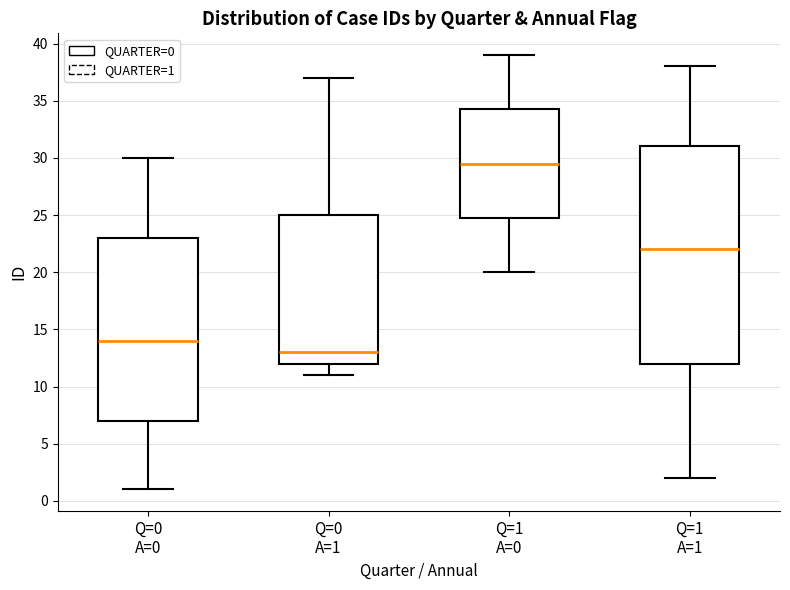

Reading left to right, transcribe this box plot: for each box, give where its median line is, the range the box spans, and where its two whiskers end, as read against the y-axis. The values are not printed on the chart, so give them approximately, as read against the axis.

Q=0 A=0: median 14.0, box 7.0 to 23.0, whiskers 1.0 to 30.0
Q=0 A=1: median 13.0, box 12.0 to 25.0, whiskers 11.0 to 37.0
Q=1 A=0: median 29.5, box 25.0 to 34.5, whiskers 20.0 to 39.0
Q=1 A=1: median 22.0, box 12.0 to 31.0, whiskers 2.0 to 38.0